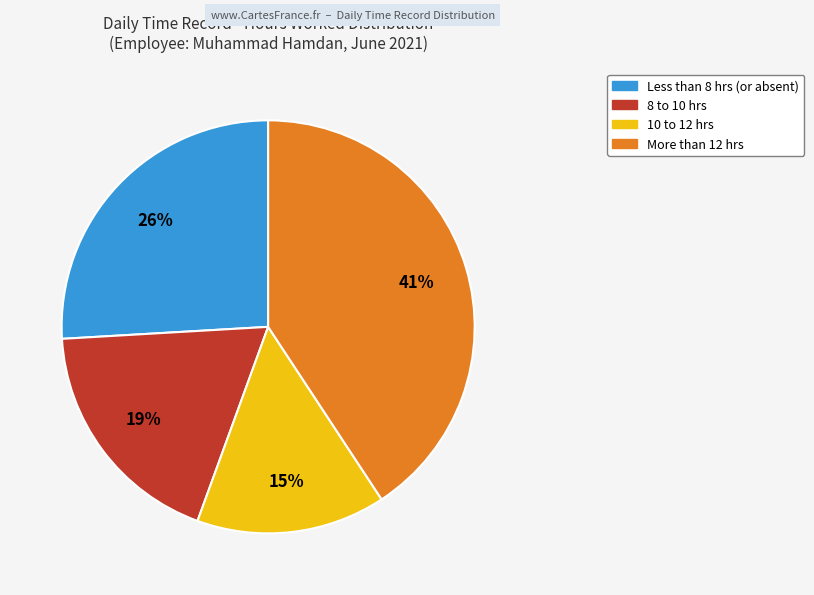

Is there any slice that represents more than half of the pie?

No